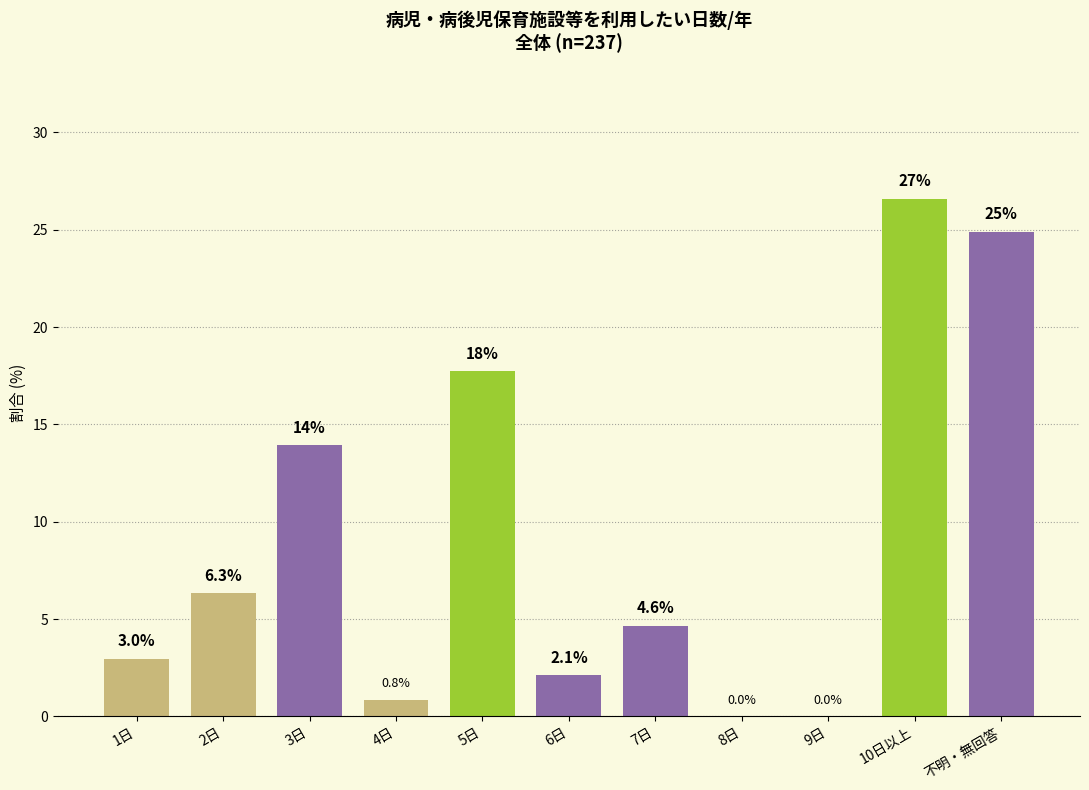

Reading left to right, extract all data points from this chart.

1日=3.0	2日=6.3	3日=13.9	4日=0.8	5日=17.7	6日=2.1	7日=4.6	8日=0.0	9日=0.0	10日以上=26.6	不明・無回答=24.9